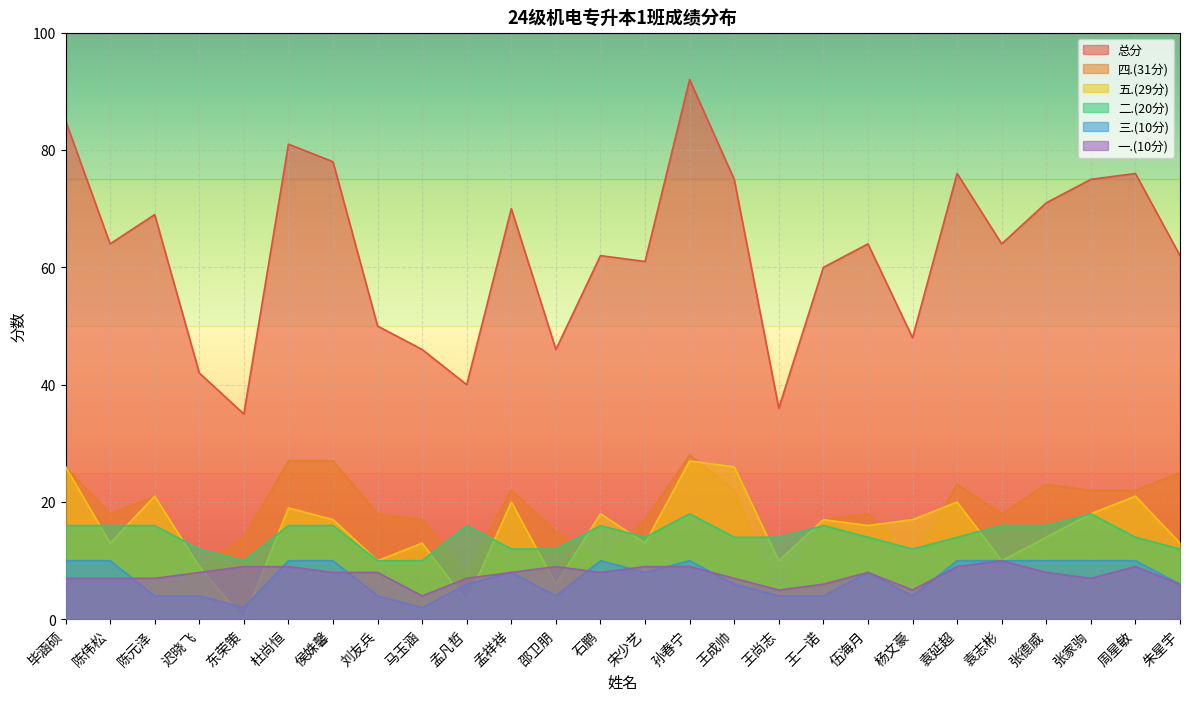

How many data points does each series have?

26